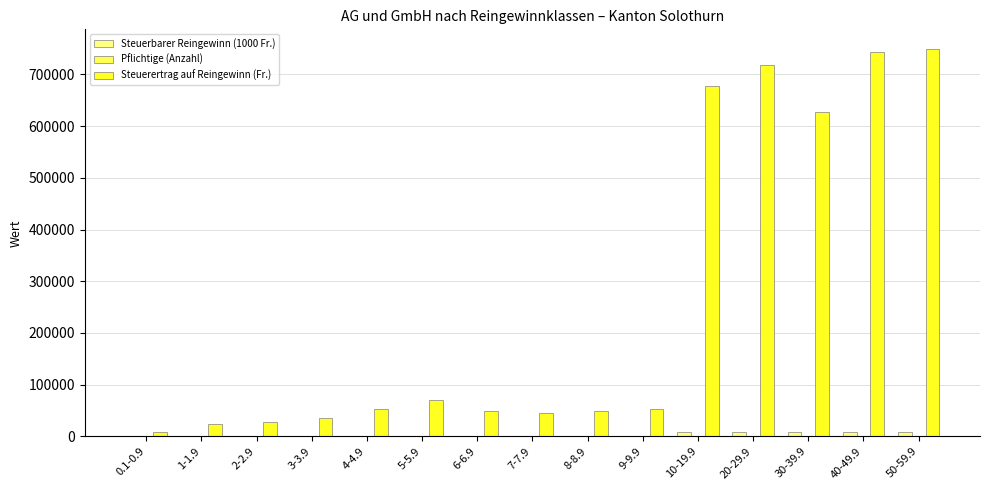

What is the greatest value displayed?

749796.0